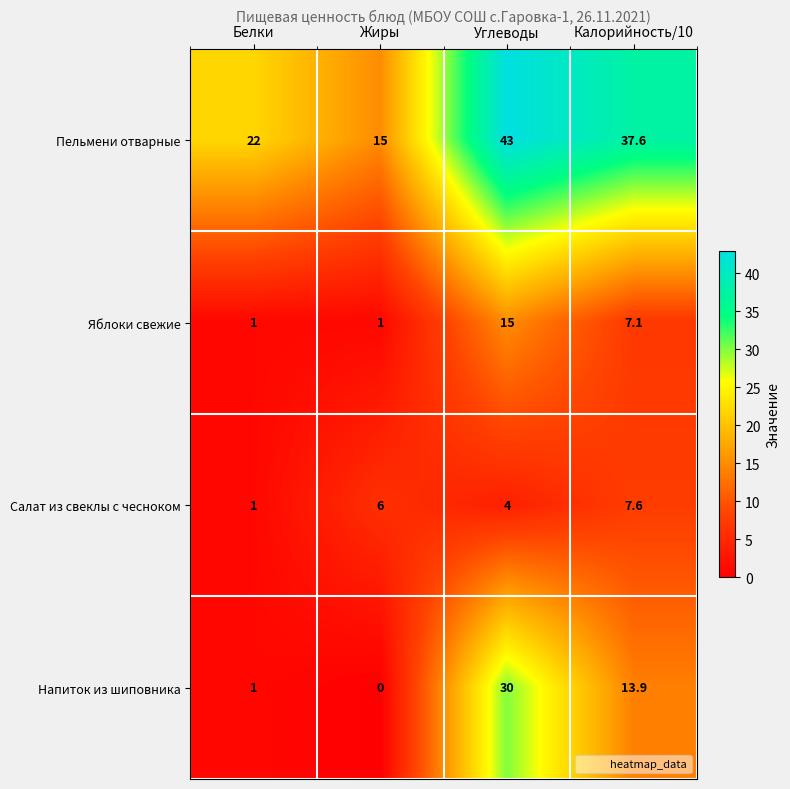

Reading right to left, transcribe all the data shown in this chart.

Пельмени отварные: Калорийность/10=37.6	Углеводы=43.0	Жиры=15.0	Белки=22.0
Яблоки свежие: Калорийность/10=7.1	Углеводы=15.0	Жиры=1.0	Белки=1.0
Салат из свеклы с чесноком: Калорийность/10=7.6	Углеводы=4.0	Жиры=6.0	Белки=1.0
Напиток из шиповника: Калорийность/10=13.9	Углеводы=30.0	Жиры=0.0	Белки=1.0